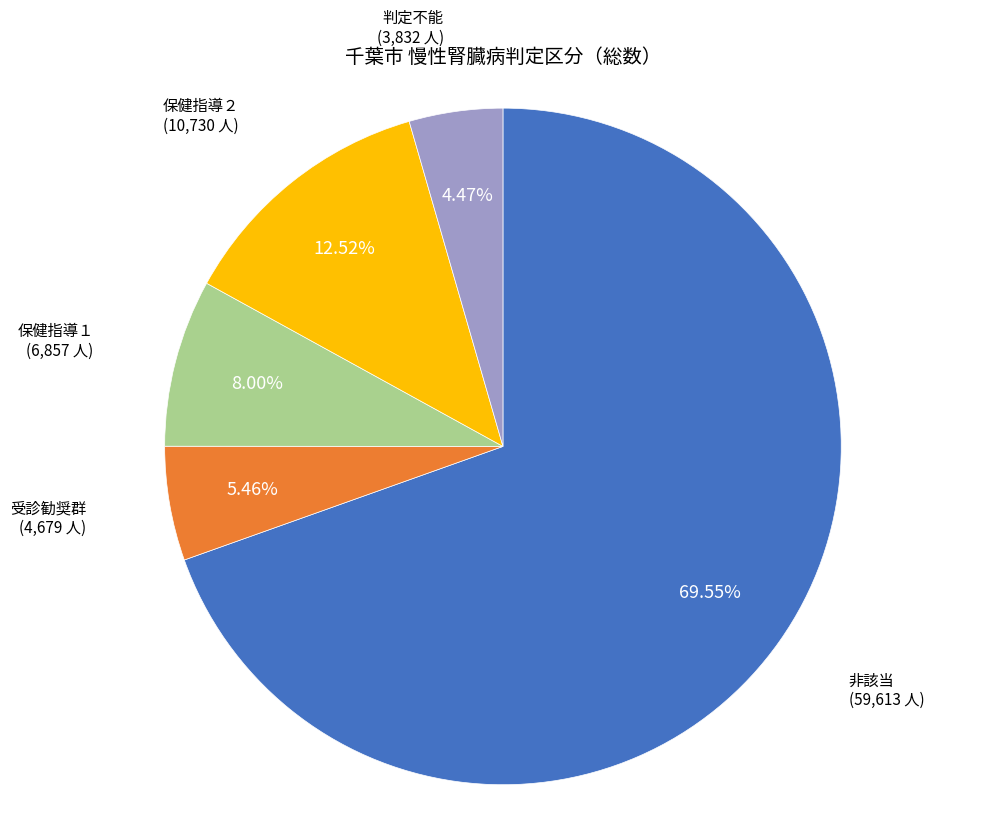

The 非該当 slice represents 70% of the pie. True or false?

True